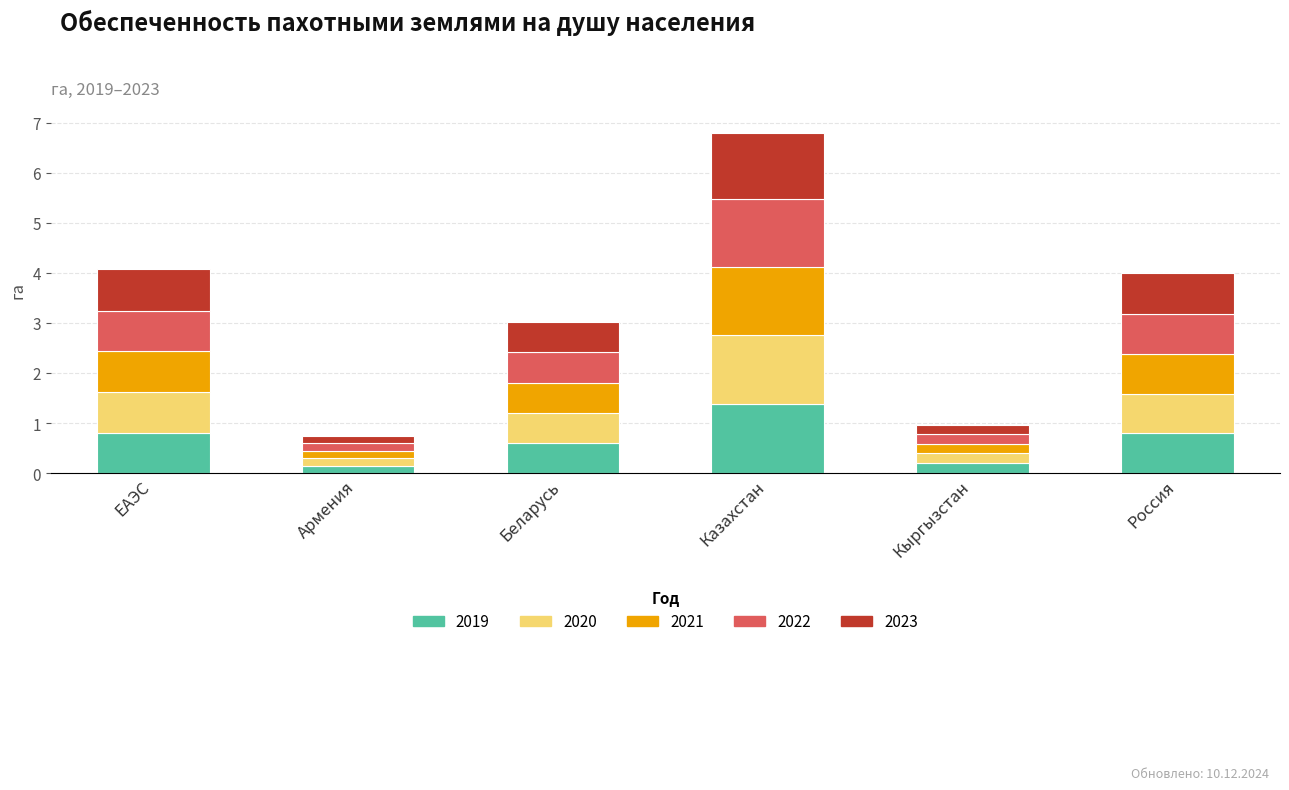

What is the total value across all series at ЕАЭС?

4.1